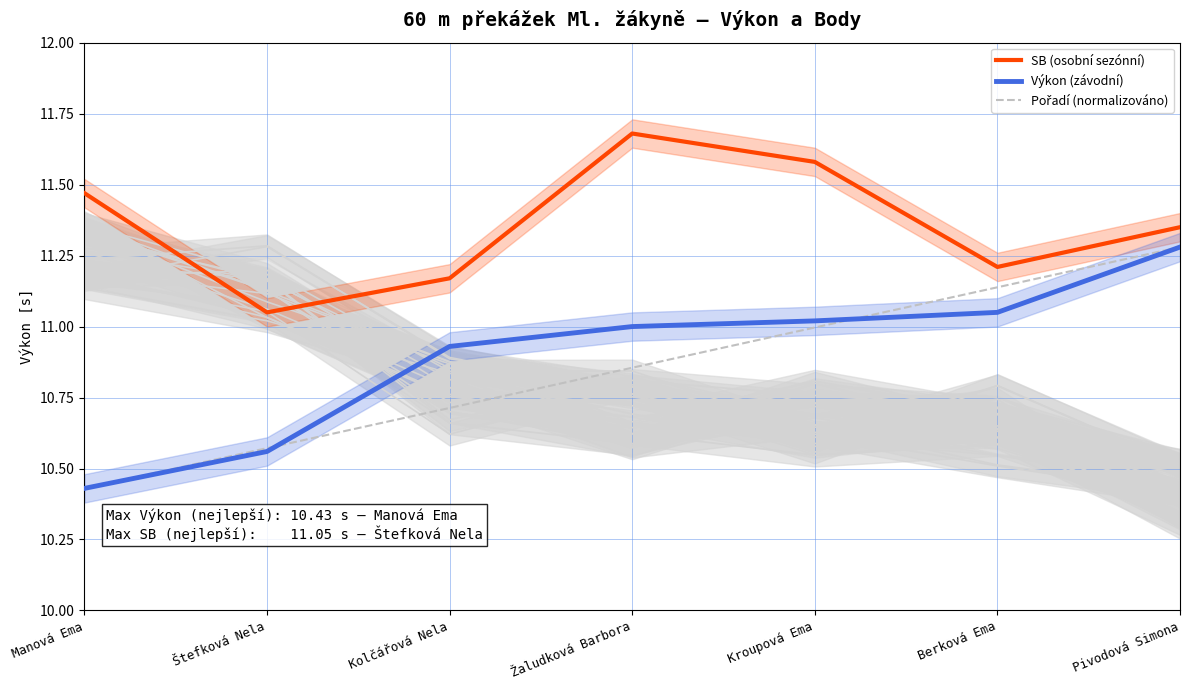

The value of SB (osobní sezónní) at Manová Ema is 11.5. True or false?

True